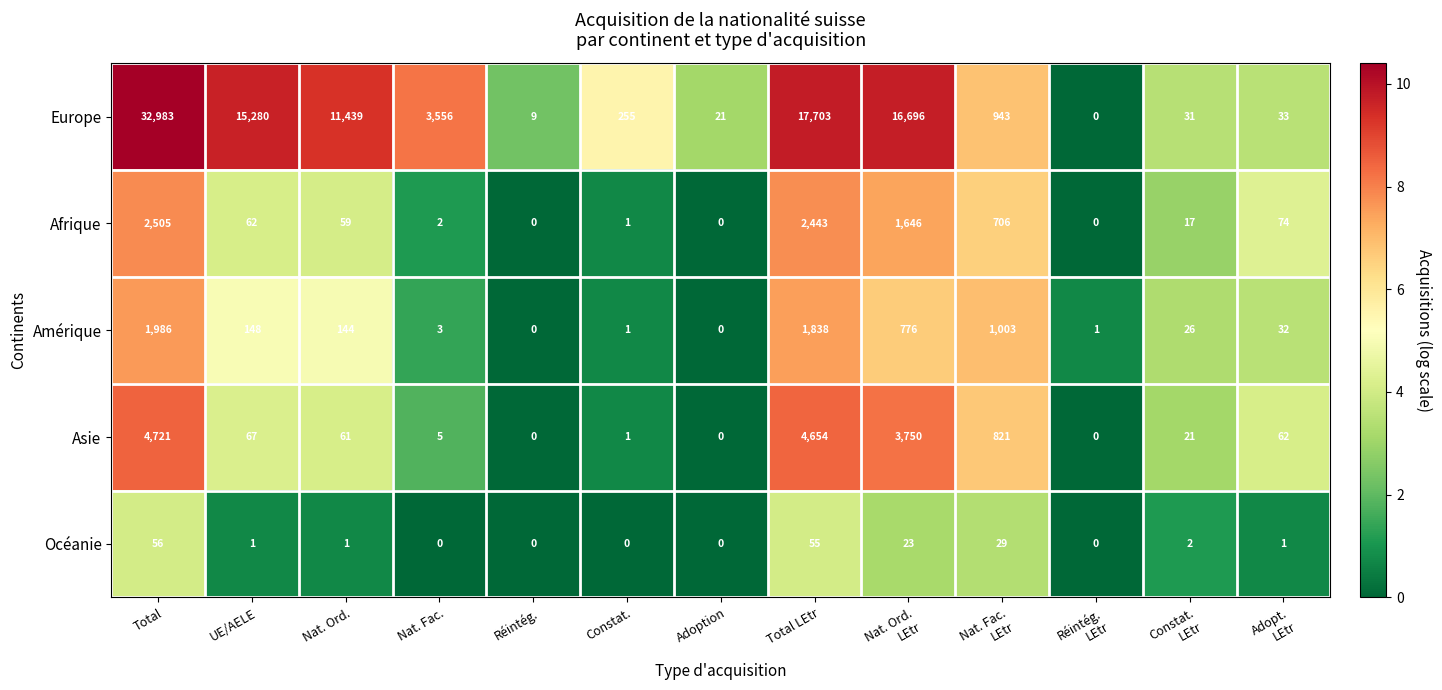

Where does the Afrique series first go above 59?

Total